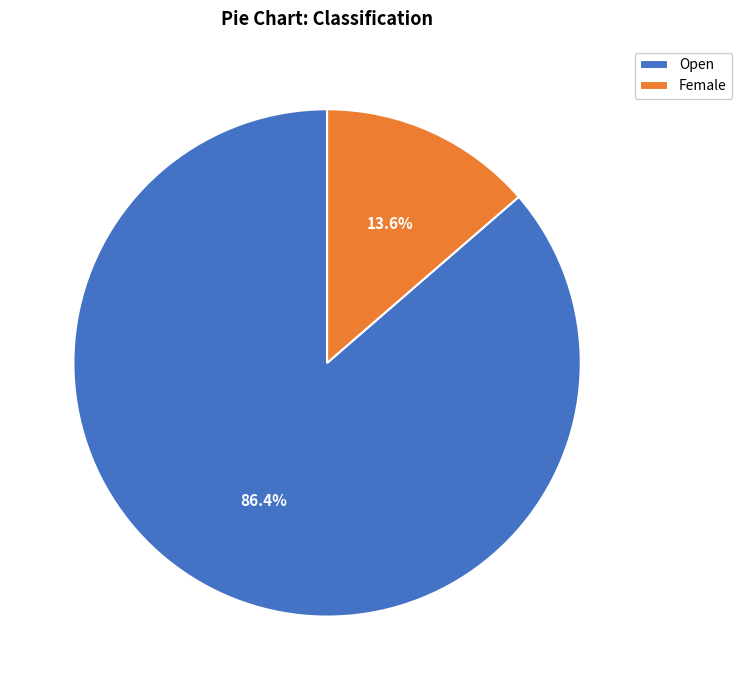

How many slices are in this pie chart?

2